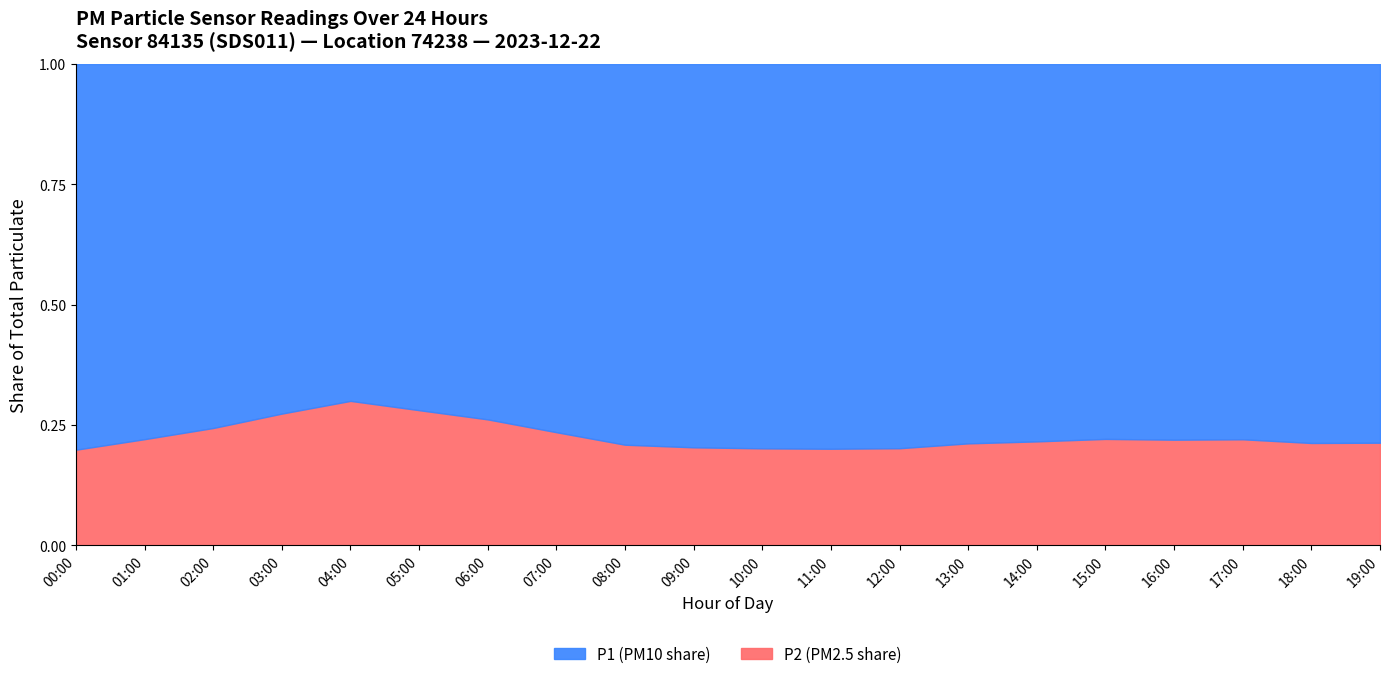

True or false: P2 has more than 0 points higher than both neighbors.

True